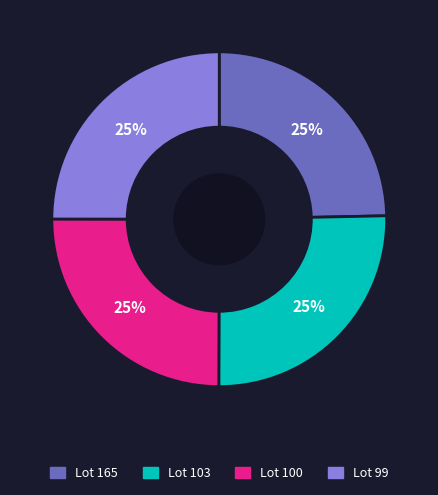

Approximately how many times larger is the value at Lot 100 compared to Lot 165?

1.0